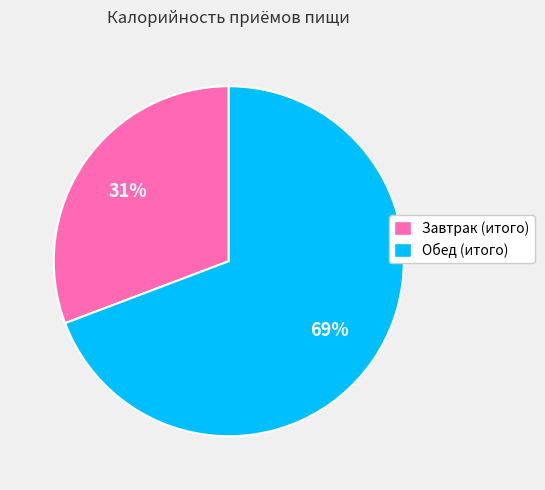

Combined, do Завтрак (итого) and Обед (итого) account for over 50%?

Yes